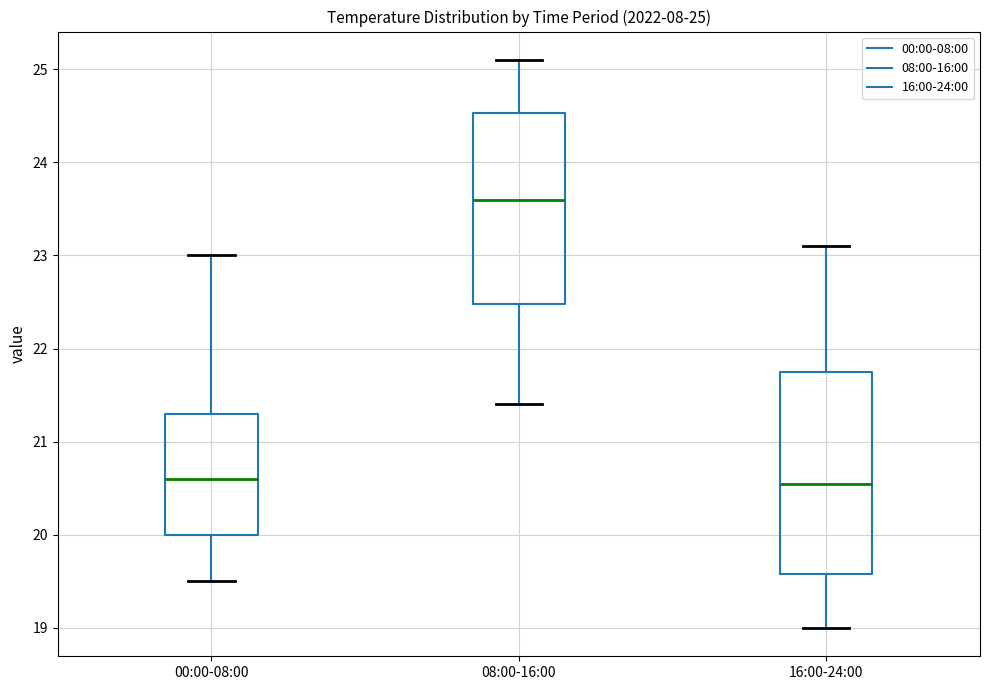

Comparing the boxes themselves (not the whiskers), which one is the tallest?

16:00-24:00